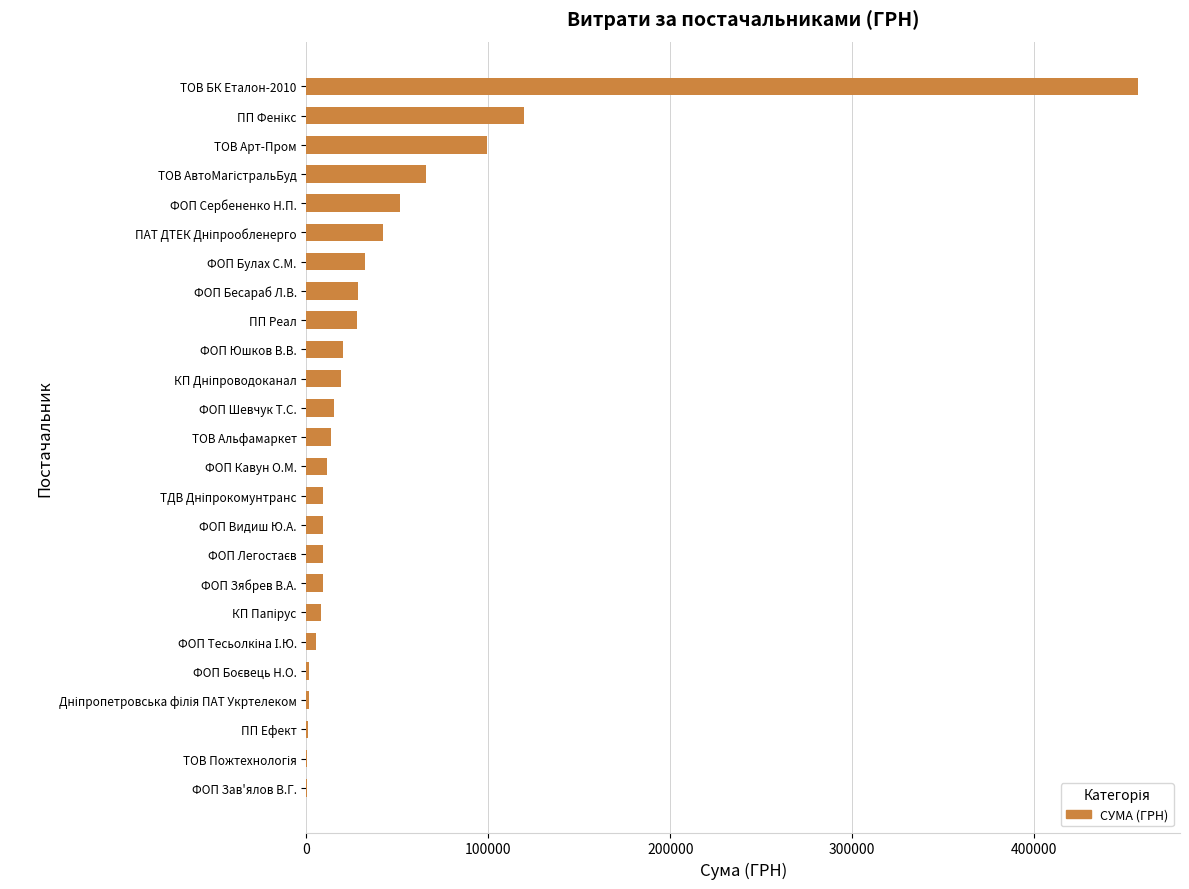

The chart shows a value of 77489.2 at ФОП Сербененко Н.П.. True or false?

False